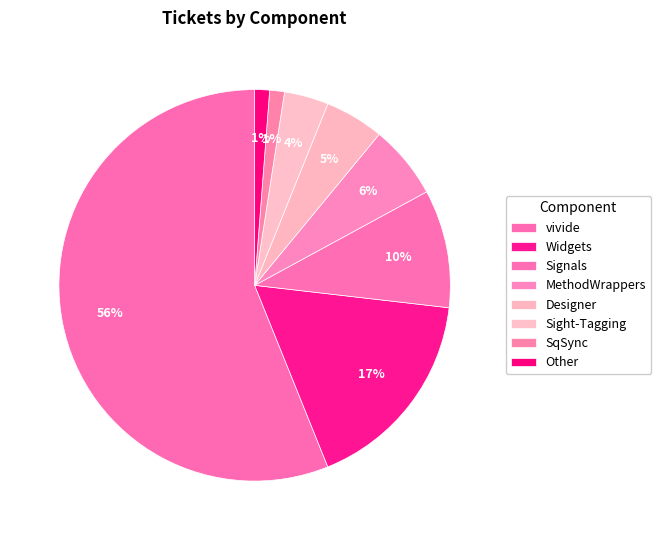

True or false: Designer accounts for 5% of the total.

True